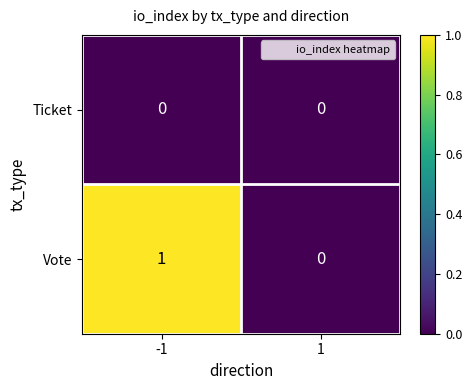

Is the value of Ticket at 1 greater than the value of Vote at -1?

No